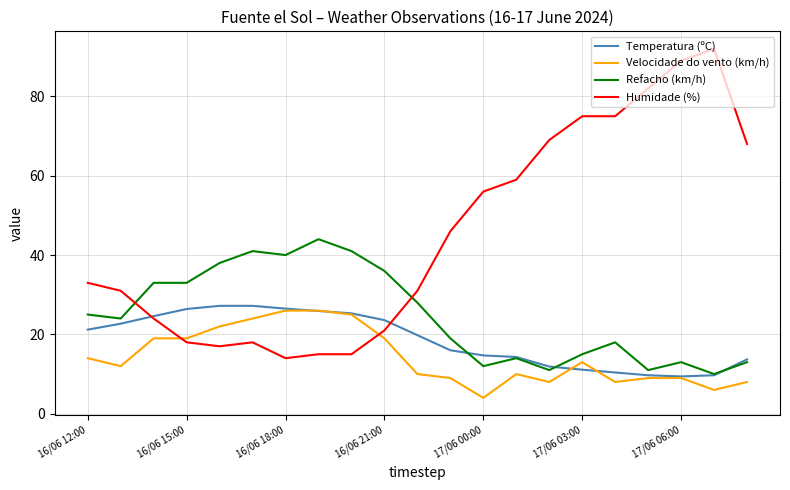

What is the minimum value for Humidade (%)?

14.0